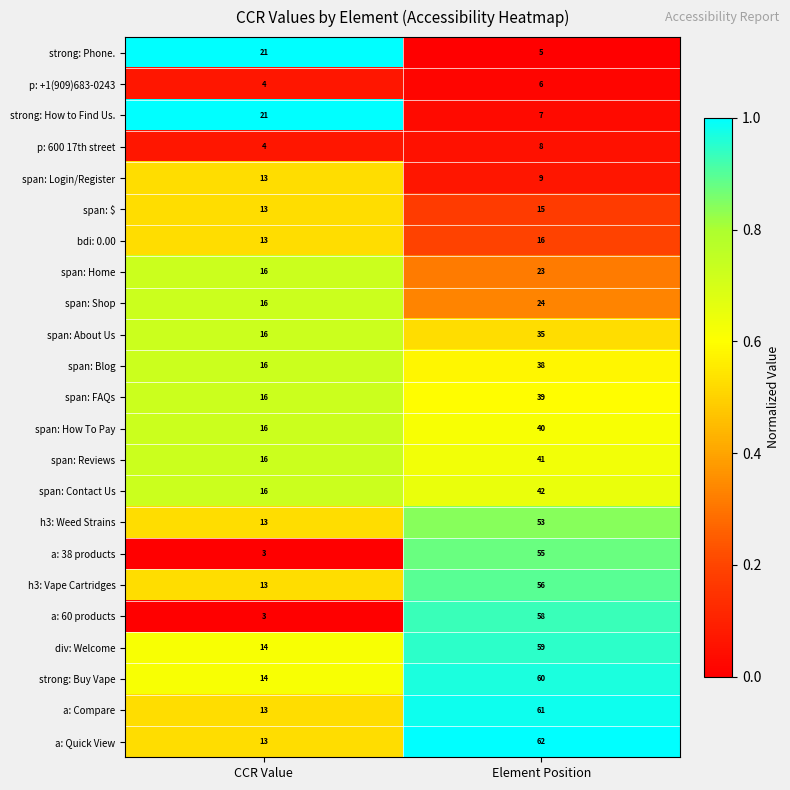

What is the average value of the strong: Phone. series?

13